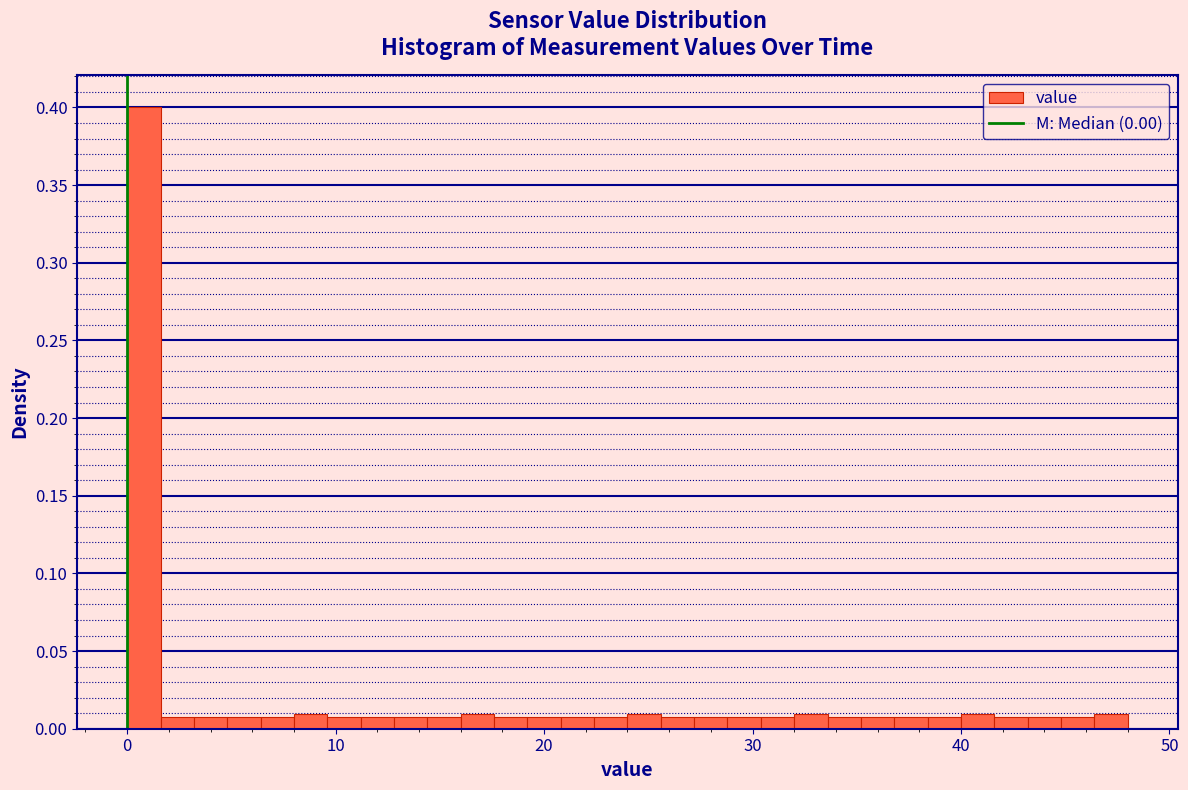

Read against the x-axis, roughly where is the centre of the tallest bar?

1